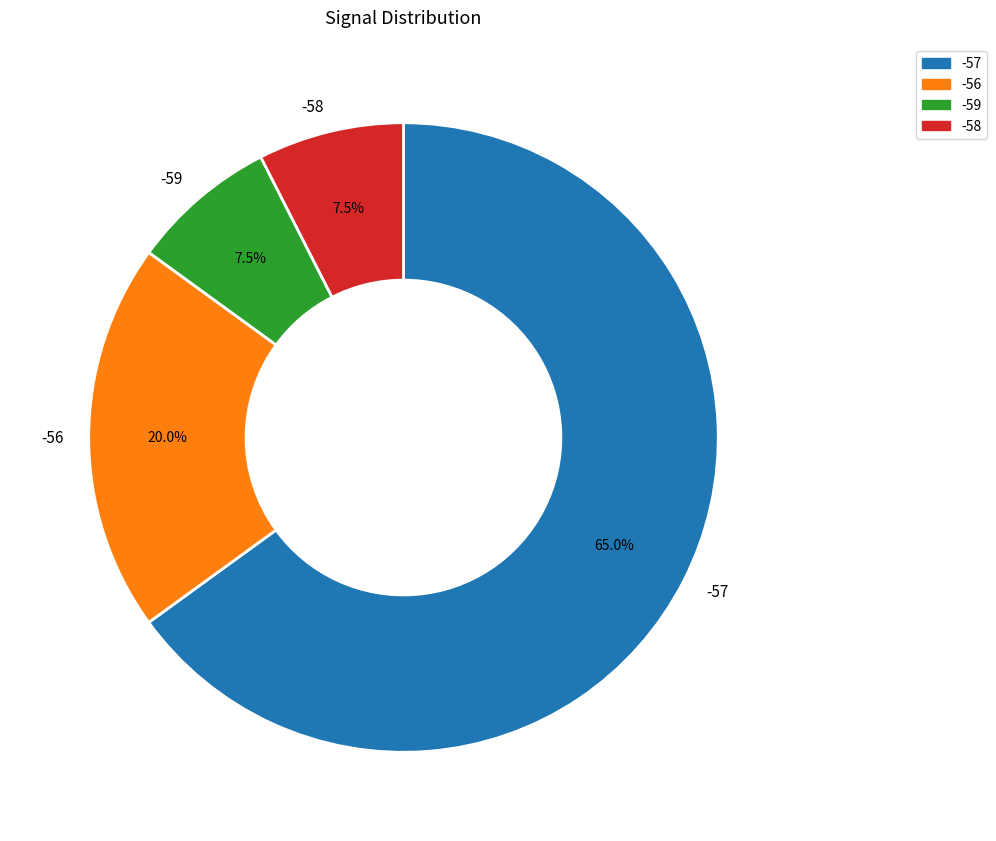

Is there any slice that represents more than half of the pie?

Yes